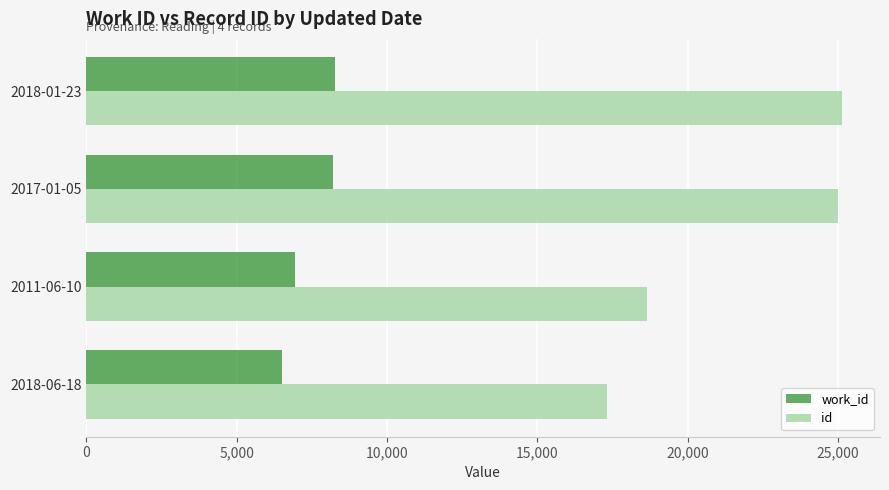

What is the approximate value of work_id at 2018-01-23, to the nearest 100?

8300